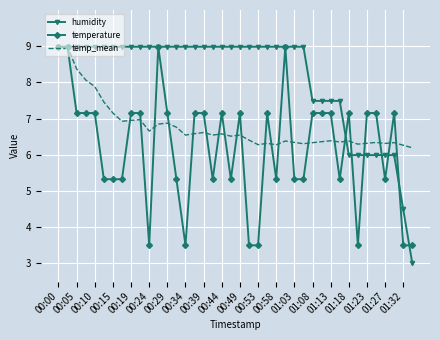

Rank the series by their average value, from lowest to highest.

temperature, temp_mean, humidity